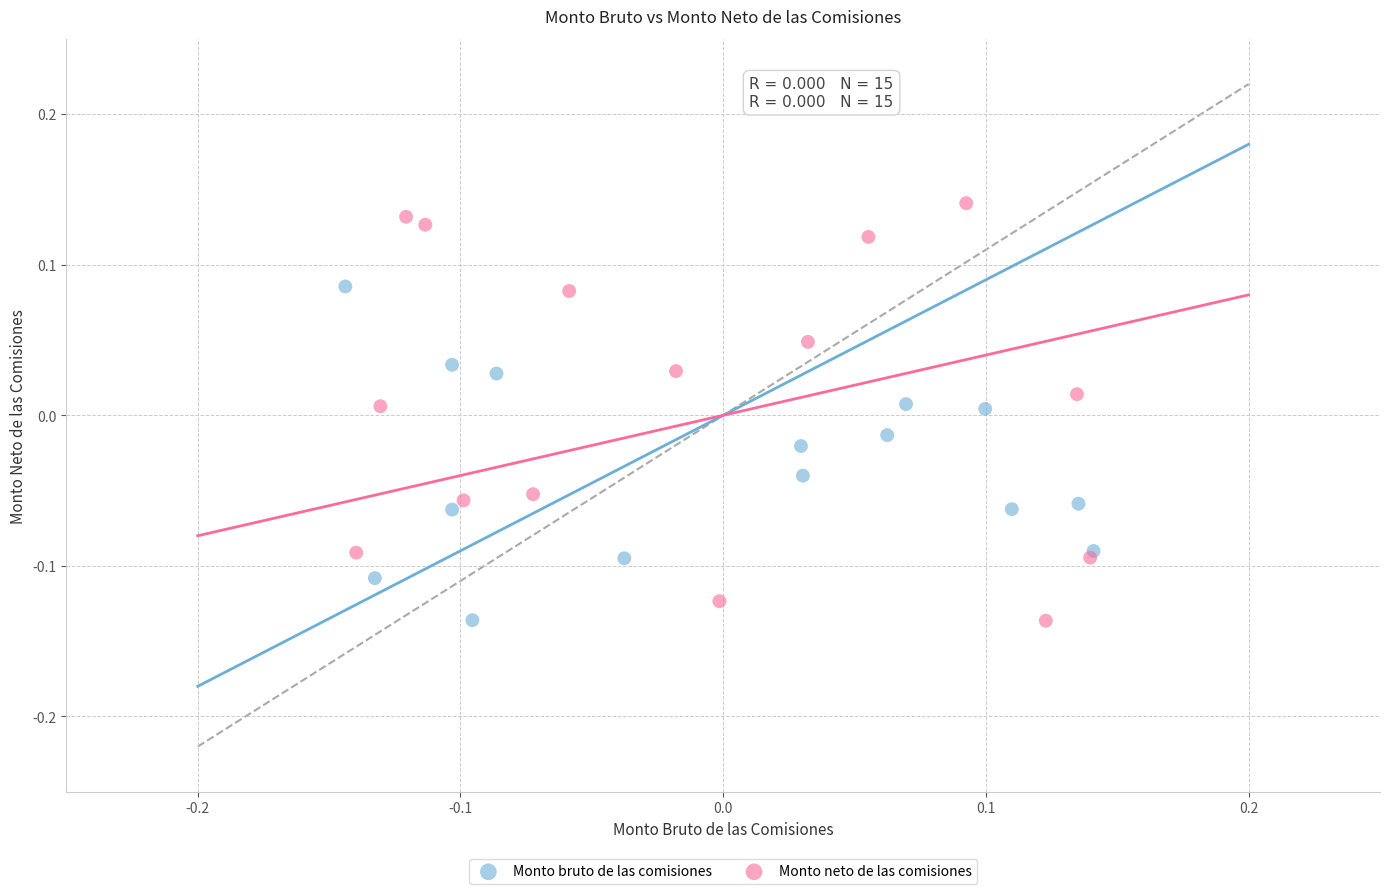

Which series reaches the maximum Y coordinate?

Monto neto de las comisiones